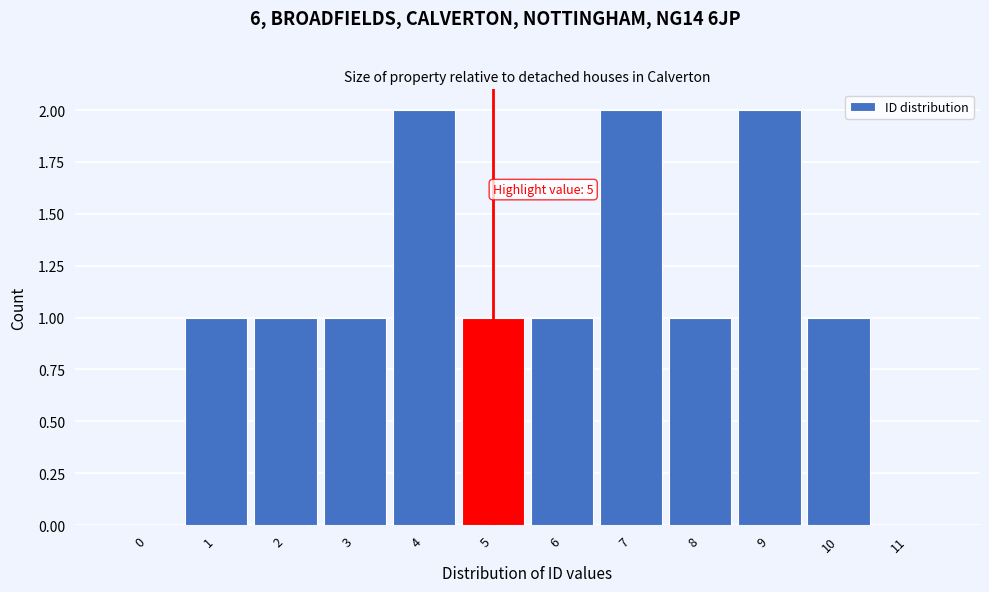

Reading left to right, what are all the values shown in this chart?

0=0	1=1	2=1	3=1	4=2	5=1	6=1	7=2	8=1	9=2	10=1	11=0